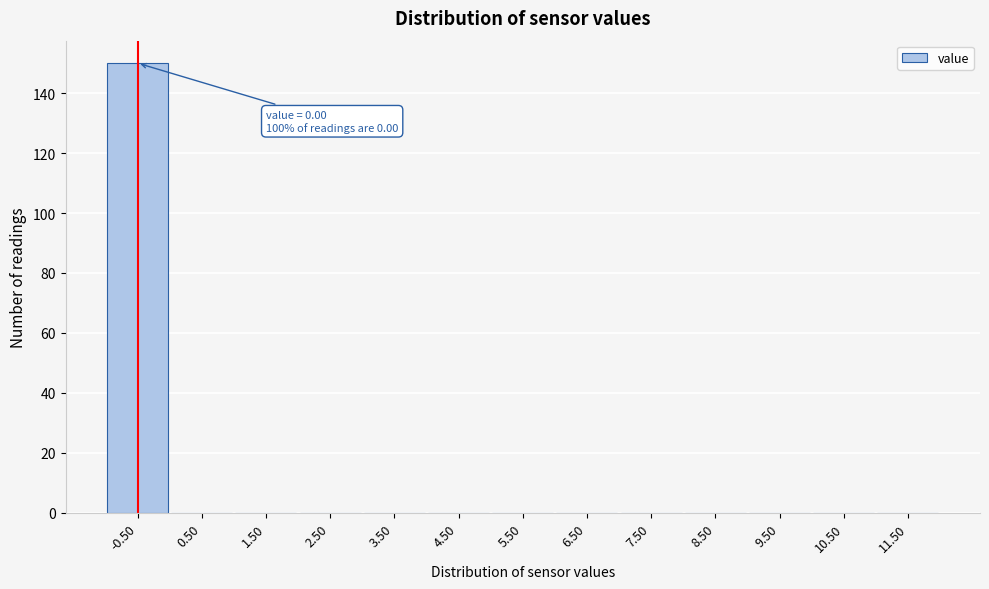

Reading left to right, what are all the values shown in this chart?

-0.50=150	0.50=0	1.50=0	2.50=0	3.50=0	4.50=0	5.50=0	6.50=0	7.50=0	8.50=0	9.50=0	10.50=0	11.50=0